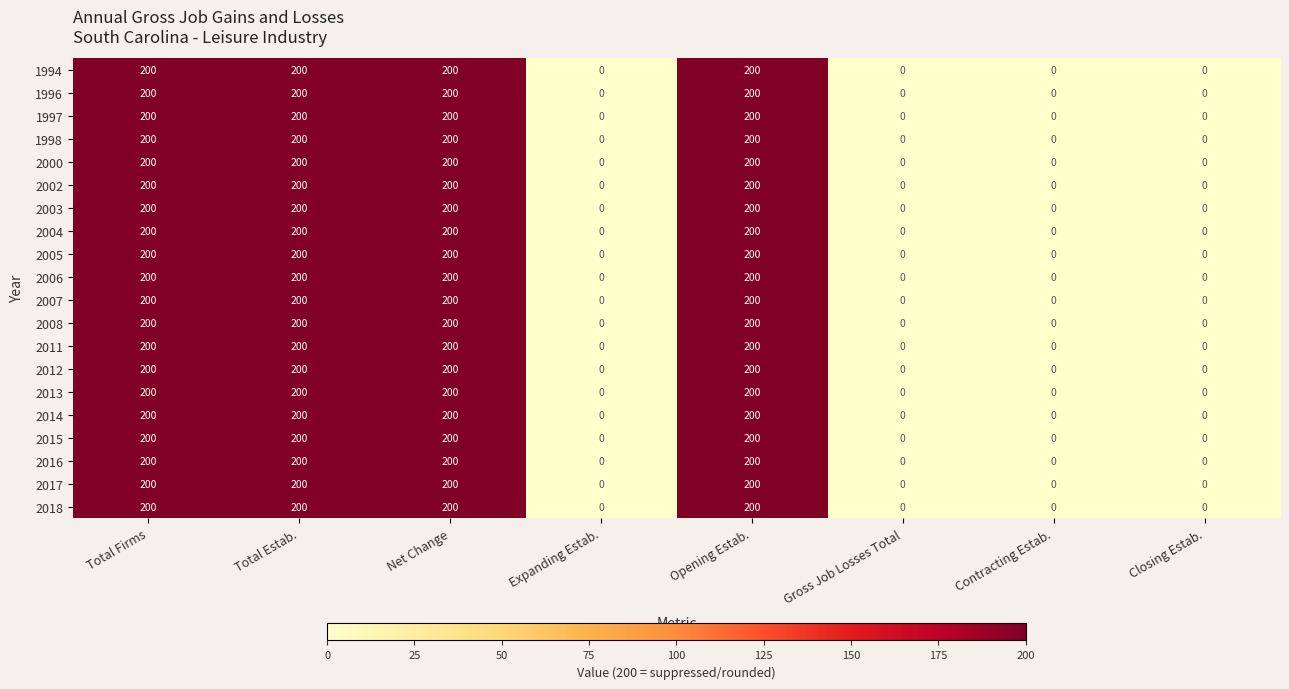

What is the difference between the second highest and minimum values in the 2015 series?

200